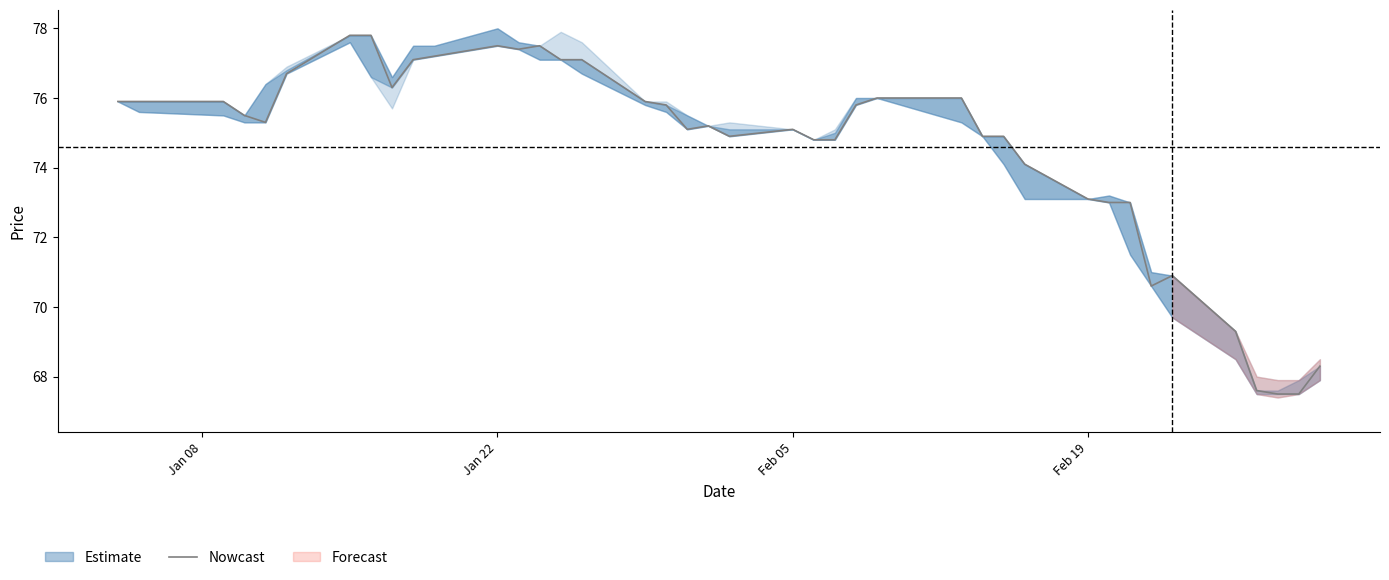

True or false: there are more than 1 points higher than both neighbors.

True